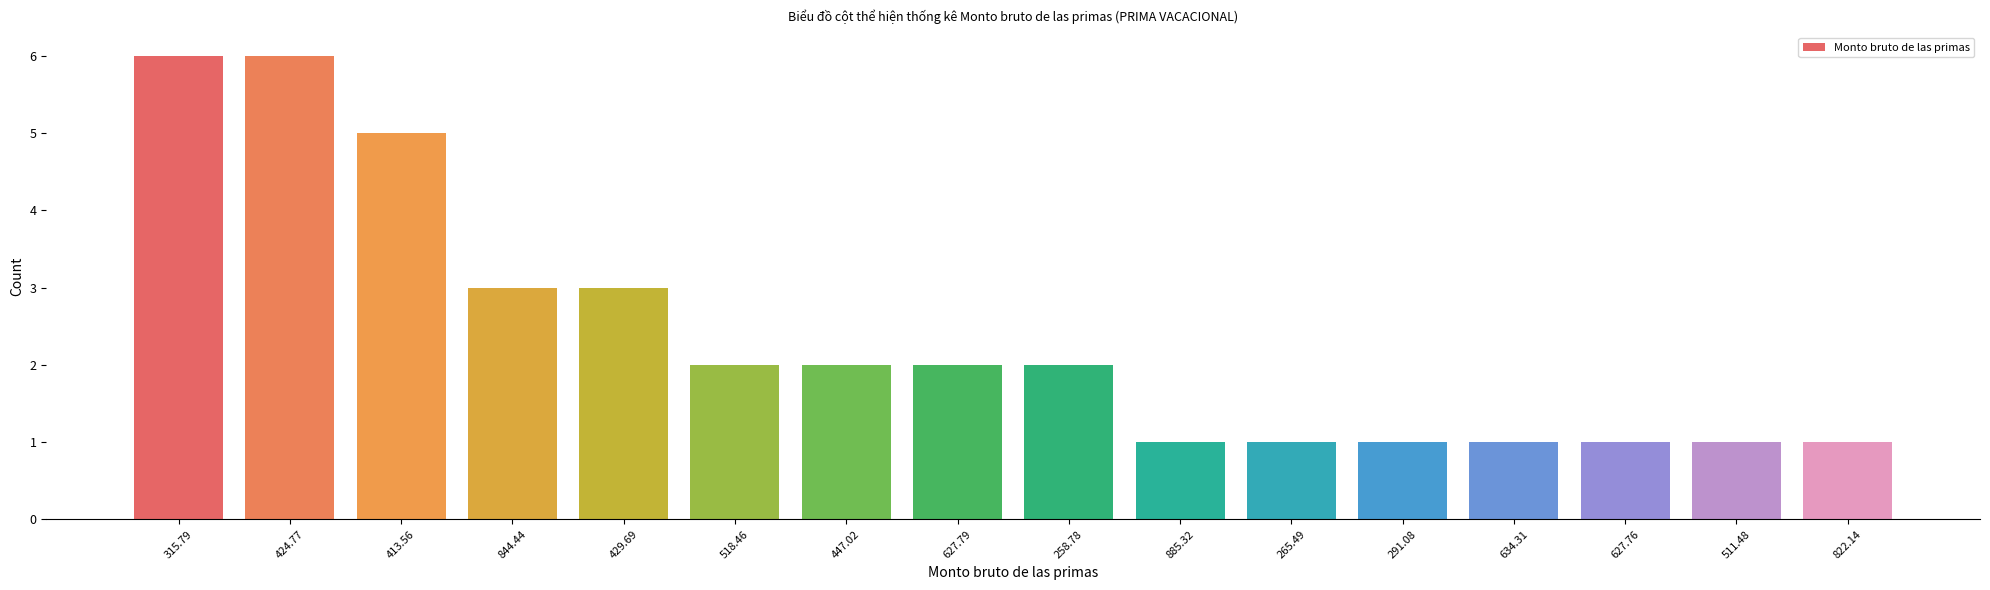

Reading left to right, transcribe all the data shown in this chart.

315.79=6	424.77=6	413.56=5	844.44=3	429.69=3	518.46=2	447.02=2	627.79=2	258.78=2	885.32=1	265.49=1	291.08=1	634.31=1	627.76=1	511.48=1	822.14=1